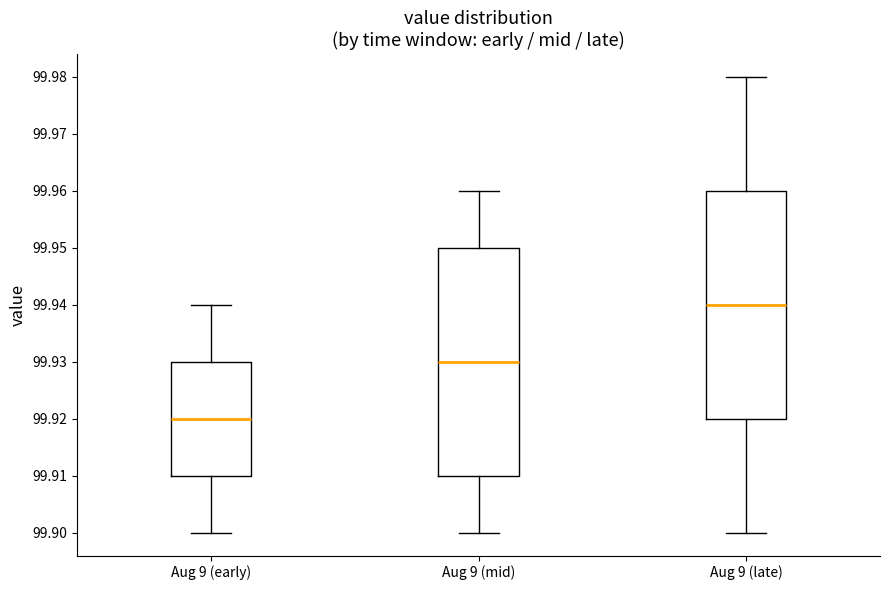

Where is the upper edge of the box for Aug 9 (late) on the y-axis? The values are not printed on the chart, so give them approximately, as read against the axis.

99.96